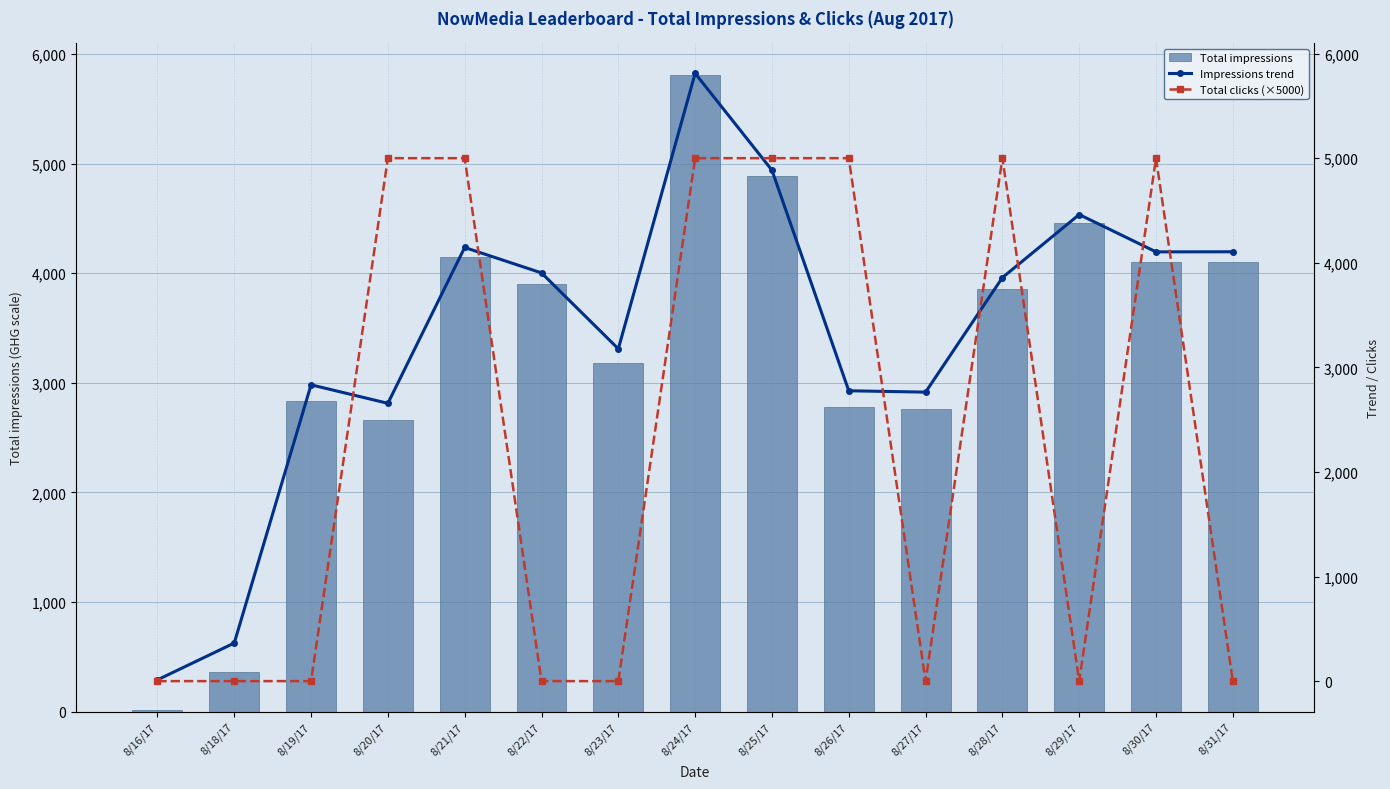

Between 8/16/17 and 8/19/17, which series saw the biggest shift?

Total impressions